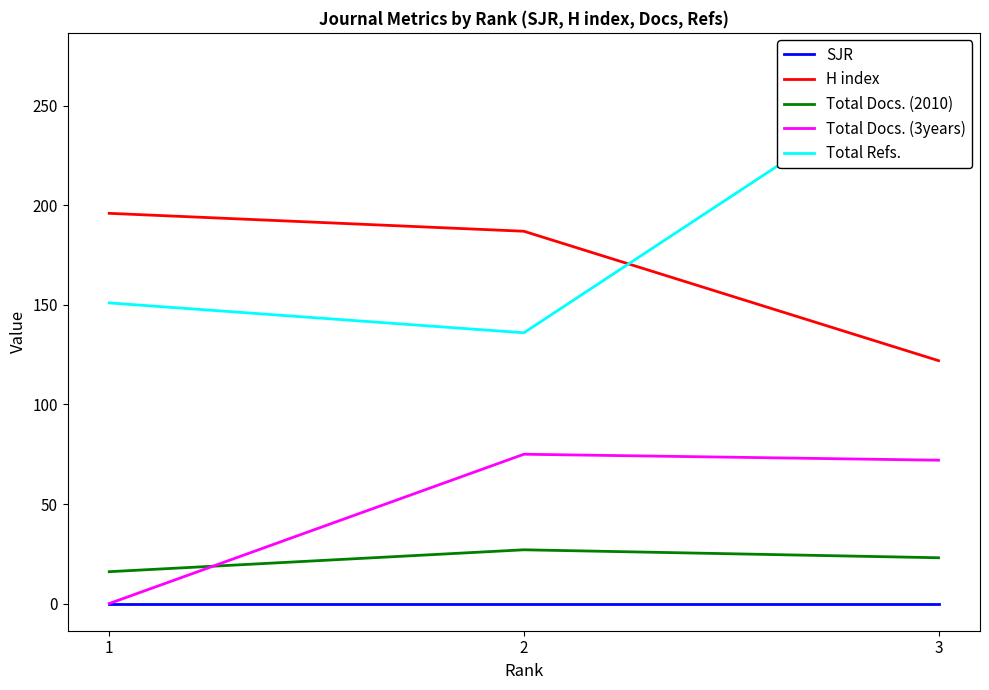

Is it true that Total Docs. (3years) equals 75 at 2?

True